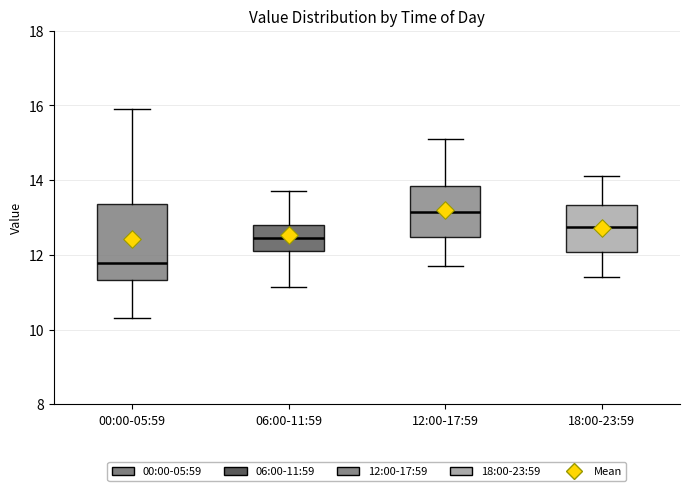

Reading left to right, transcribe this box plot: for each box, give where its median line is, the range the box spans, and where its two whiskers end, as read against the y-axis. The values are not printed on the chart, so give them approximately, as read against the axis.

00:00-05:59: median 11.8, box 11.4 to 13.4, whiskers 10.4 to 16.0
06:00-11:59: median 12.4, box 12.0 to 12.8, whiskers 11.2 to 13.8
12:00-17:59: median 13.2, box 12.4 to 13.8, whiskers 11.8 to 15.2
18:00-23:59: median 12.8, box 12.0 to 13.4, whiskers 11.4 to 14.2